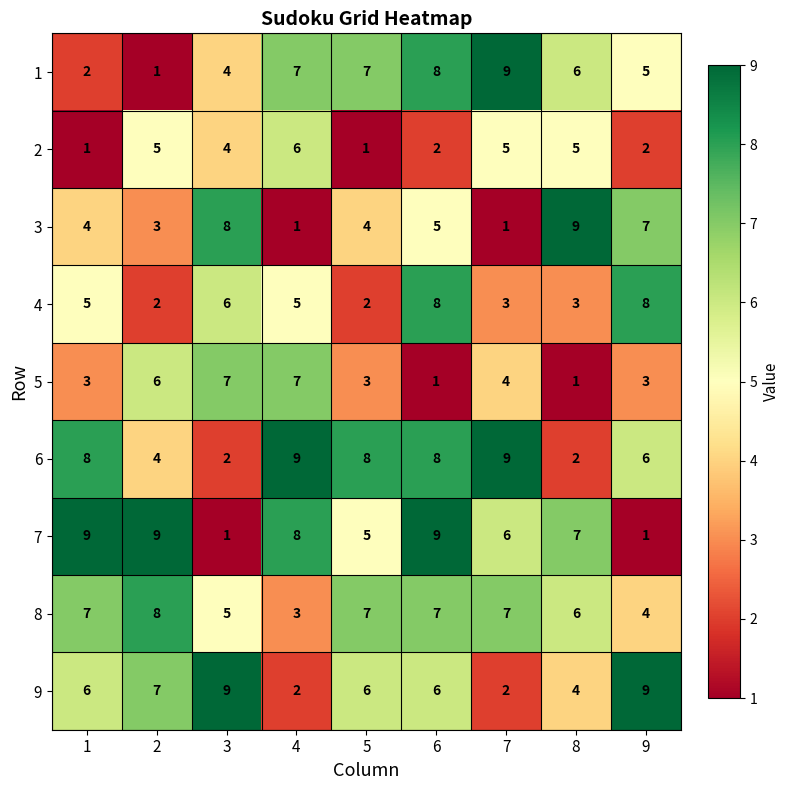

Count the 5 values in the range 3 to 6.

5